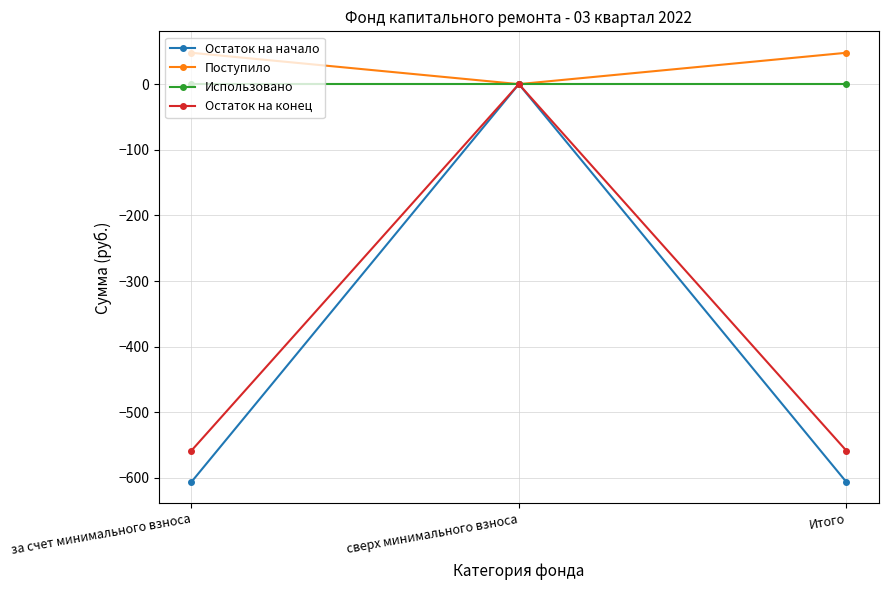

What is the minimum value shown in the chart?

-605.9